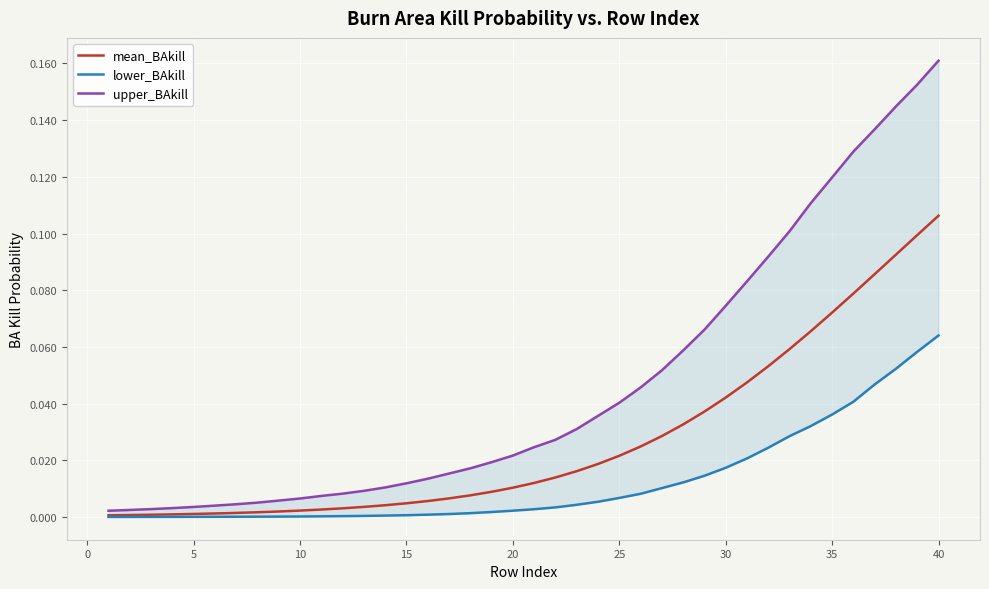

At how many categories does at least one series exceed 0?

40